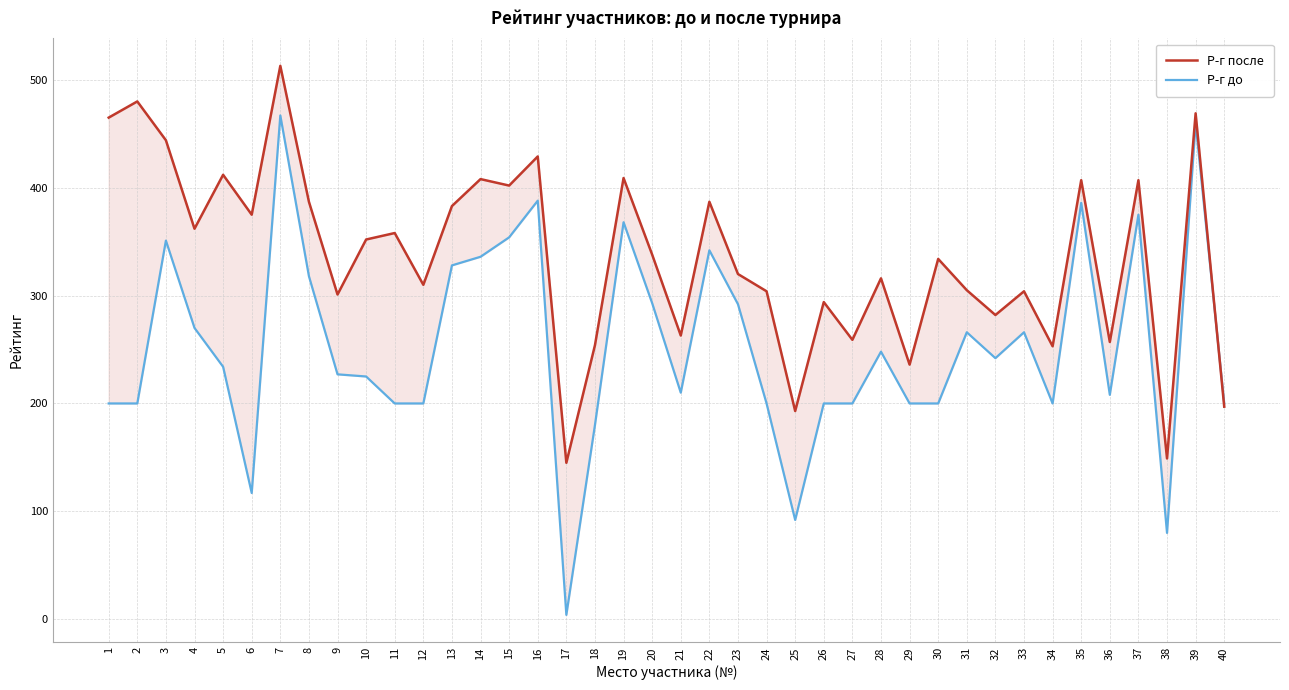

Between which two adjacent categories do Р-г до and Р-г после first intersect?

39 and 40